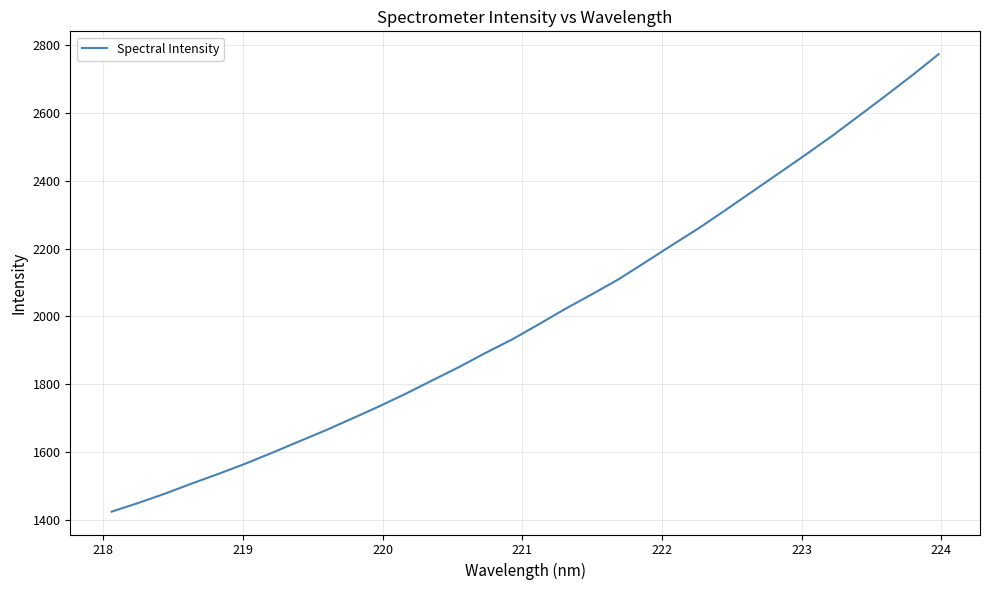

What is the difference between the maximum and minimum values?

1346.8